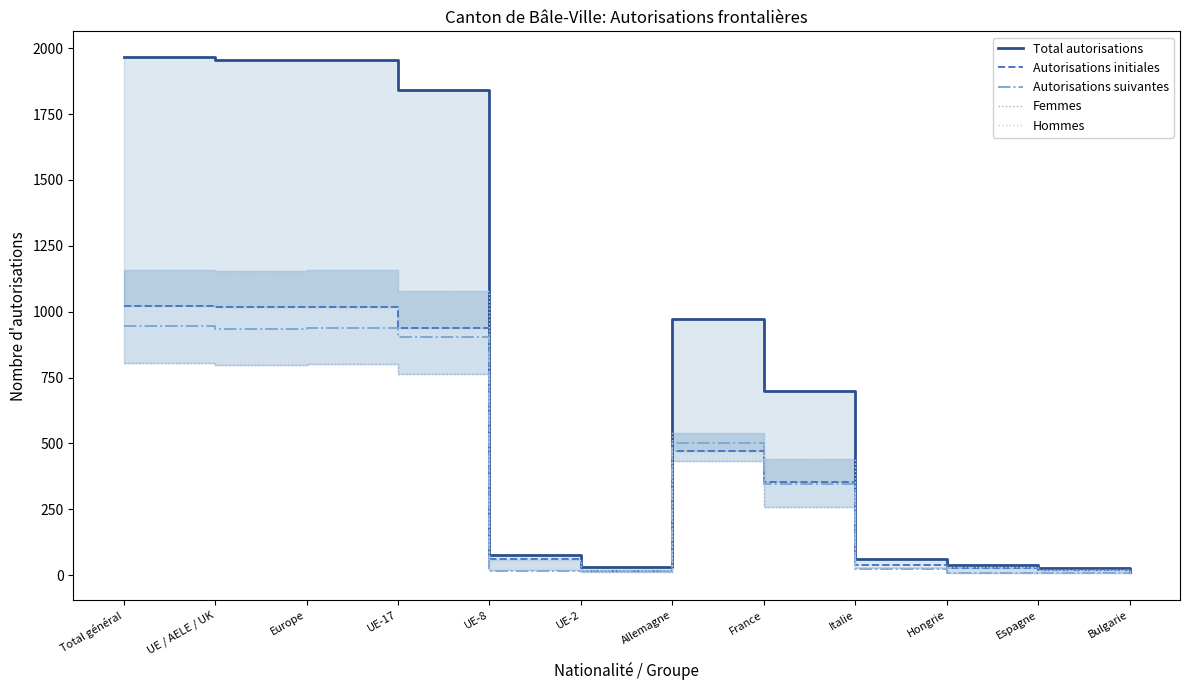

In Hommes, how many points are higher than both neighbors (excluding endpoints)?

2